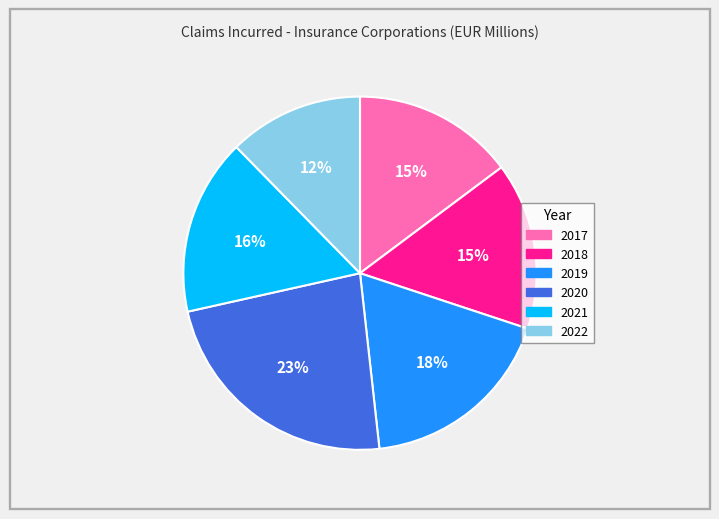

Do 2020 and 2019 together represent more than half of the pie?

No